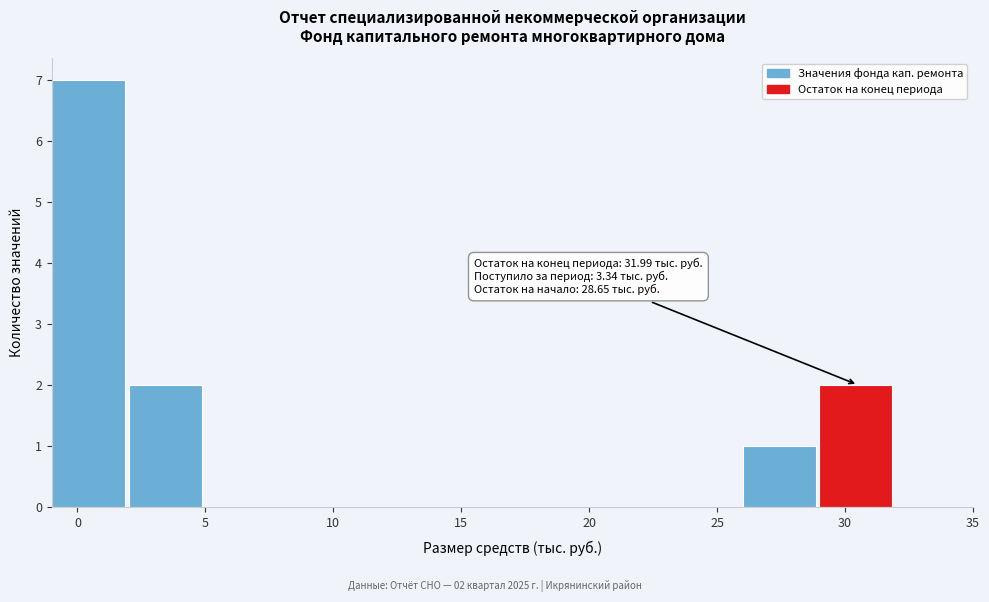

Over which range of the x-axis is the bar tallest?

-1 to 2